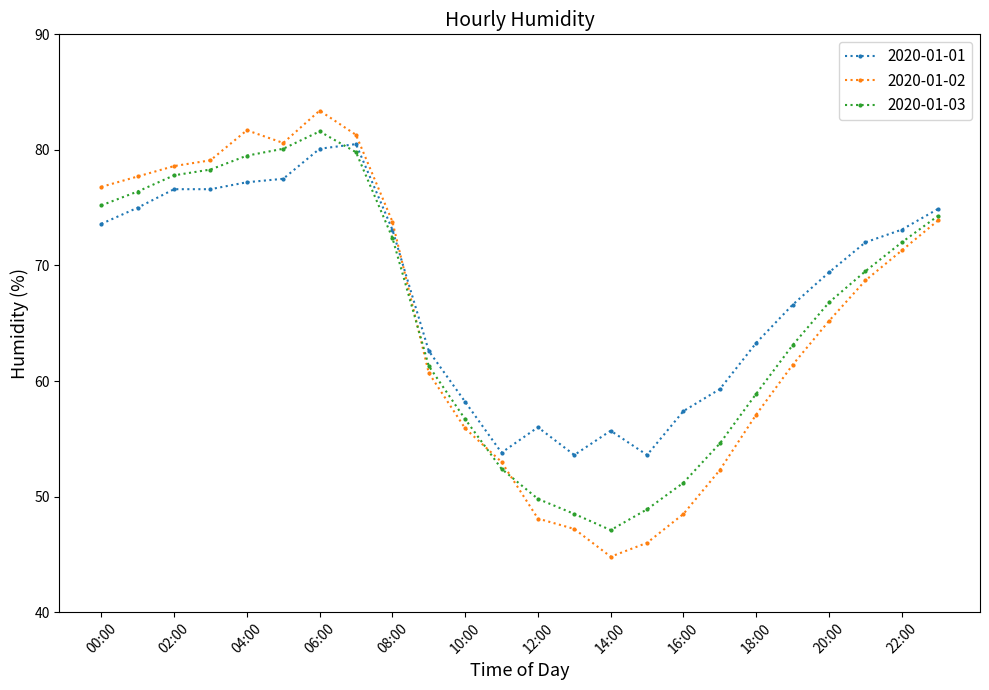

What is the smallest value displayed?

44.8